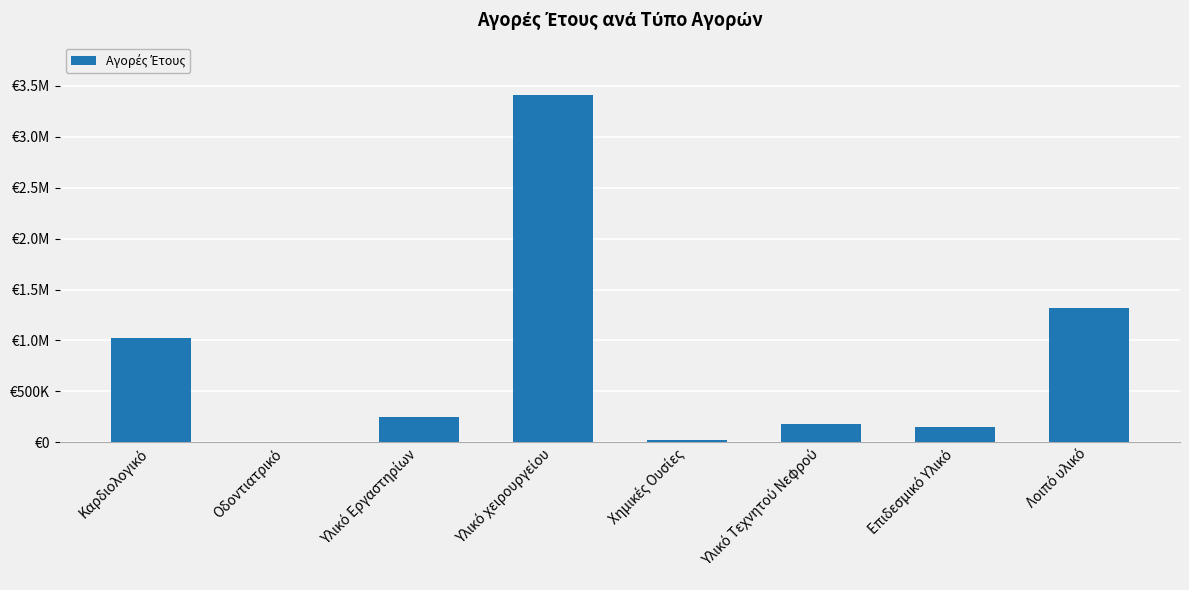

What is the label of the 2nd bar from the left?

Οδοντιατρικό